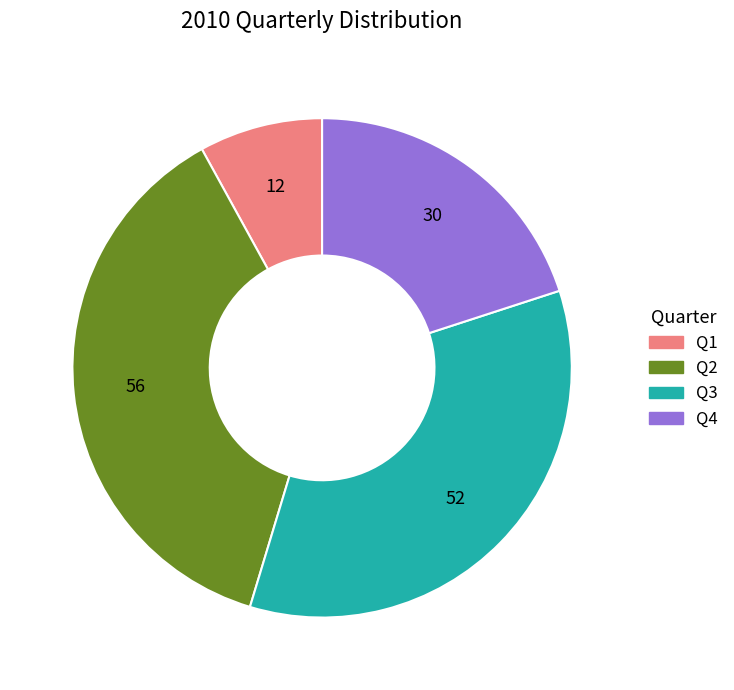

Does Q4 account for over 50% of the chart?

No